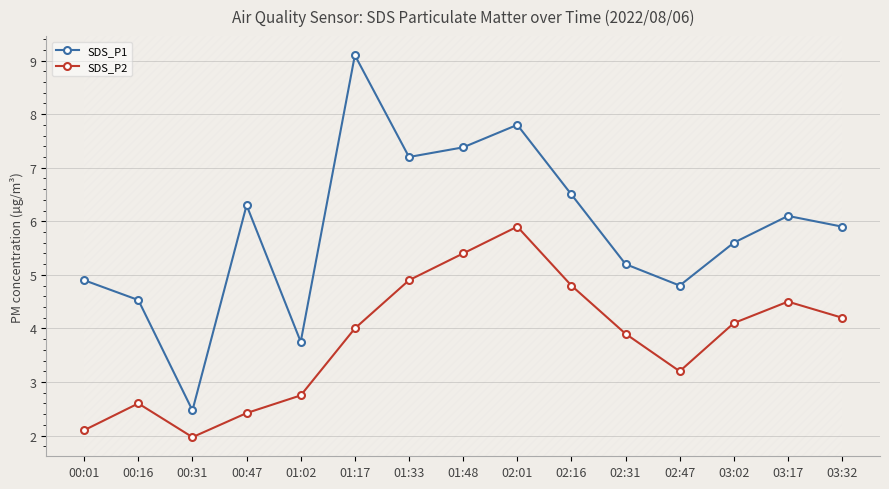

True or false: SDS_P2 and SDS_P1 cross at least once.

False